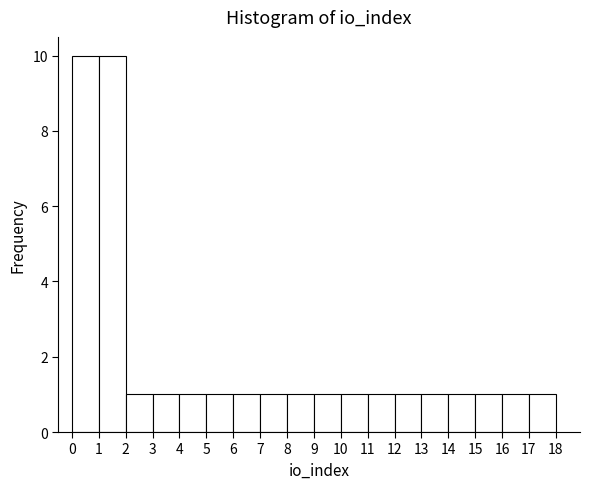

Reading left to right, list every bar in this chart as the range it spans on the x-axis followed by its height. The values are not printed on the chart, so give them approximately, as read against the axis.

0 to 1: 10
1 to 2: 10
2 to 3: 1
3 to 4: 1
4 to 5: 1
5 to 6: 1
6 to 7: 1
7 to 8: 1
8 to 9: 1
9 to 10: 1
10 to 11: 1
11 to 12: 1
12 to 13: 1
13 to 14: 1
14 to 15: 1
15 to 16: 1
16 to 17: 1
17 to 18: 1